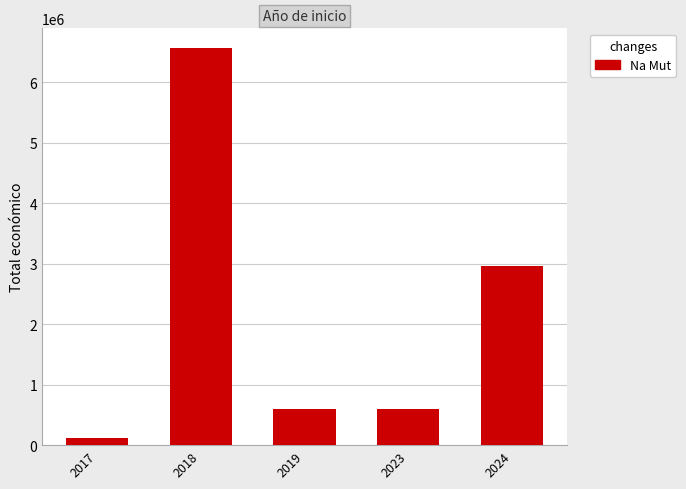

True or false: the data shows 6565448 at 2018.

True